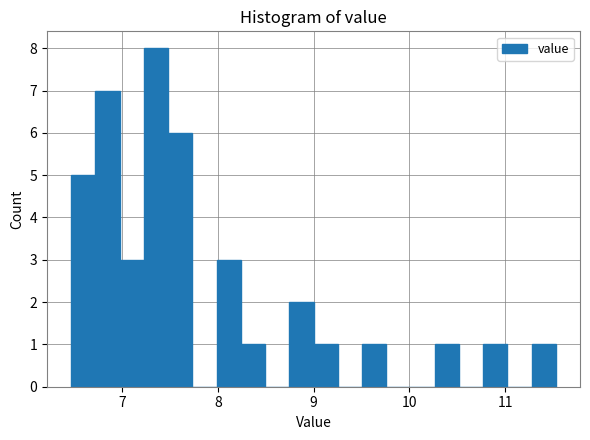

Read against the x-axis, roughly where is the centre of the tallest bar?

7.4